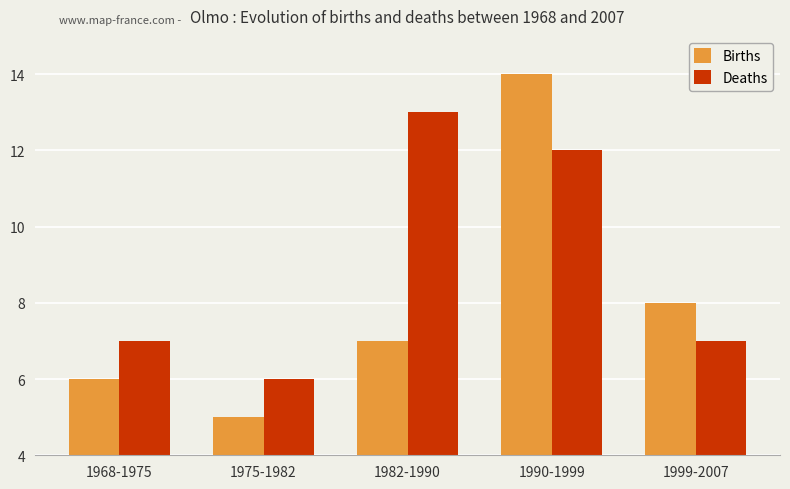

What is the label of the 5th bar from the right?

1968-1975